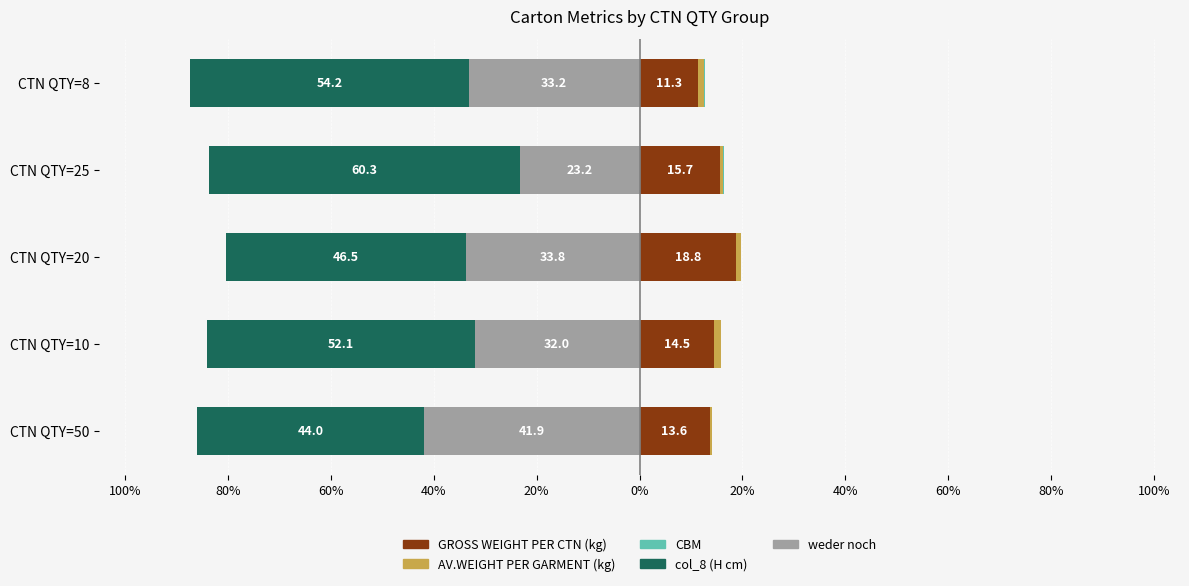

How many values in the weder noch series are below -33?

3